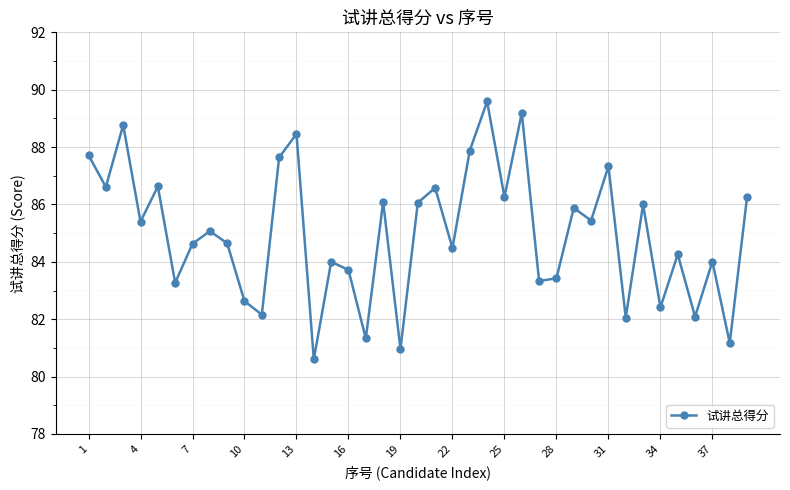

What is the maximum value shown in the chart?

89.6